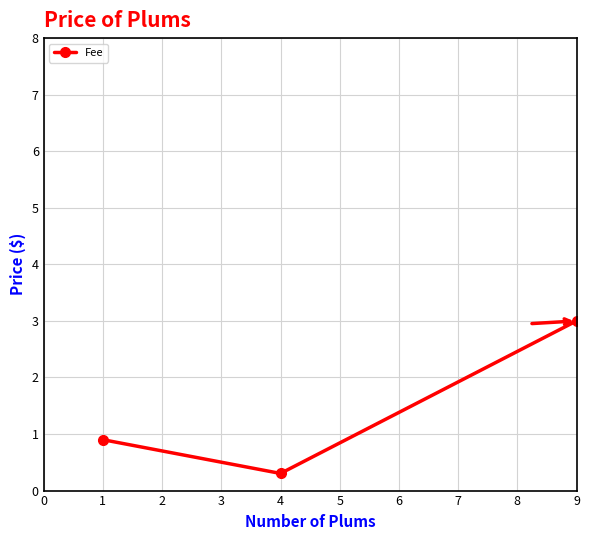

What is the change in value from 1 to 4?

-0.6